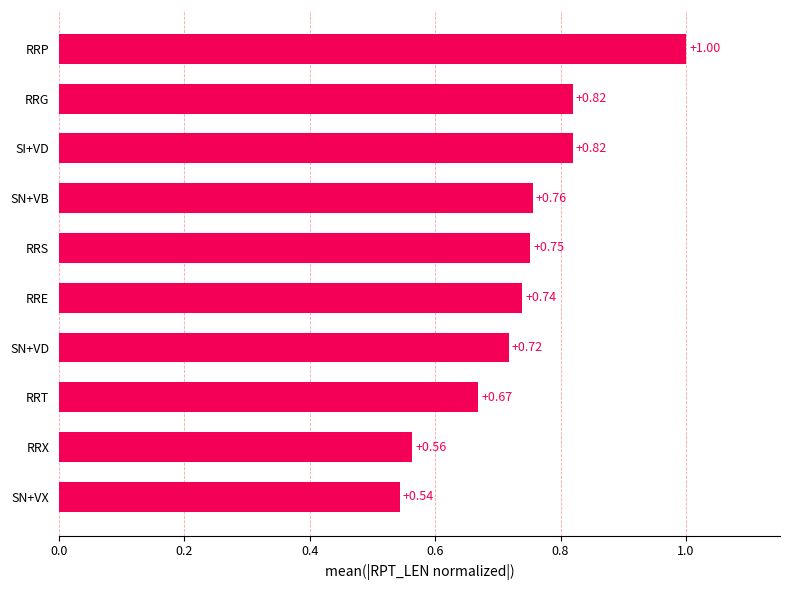

What is the difference between the maximum and second lowest values?

0.4